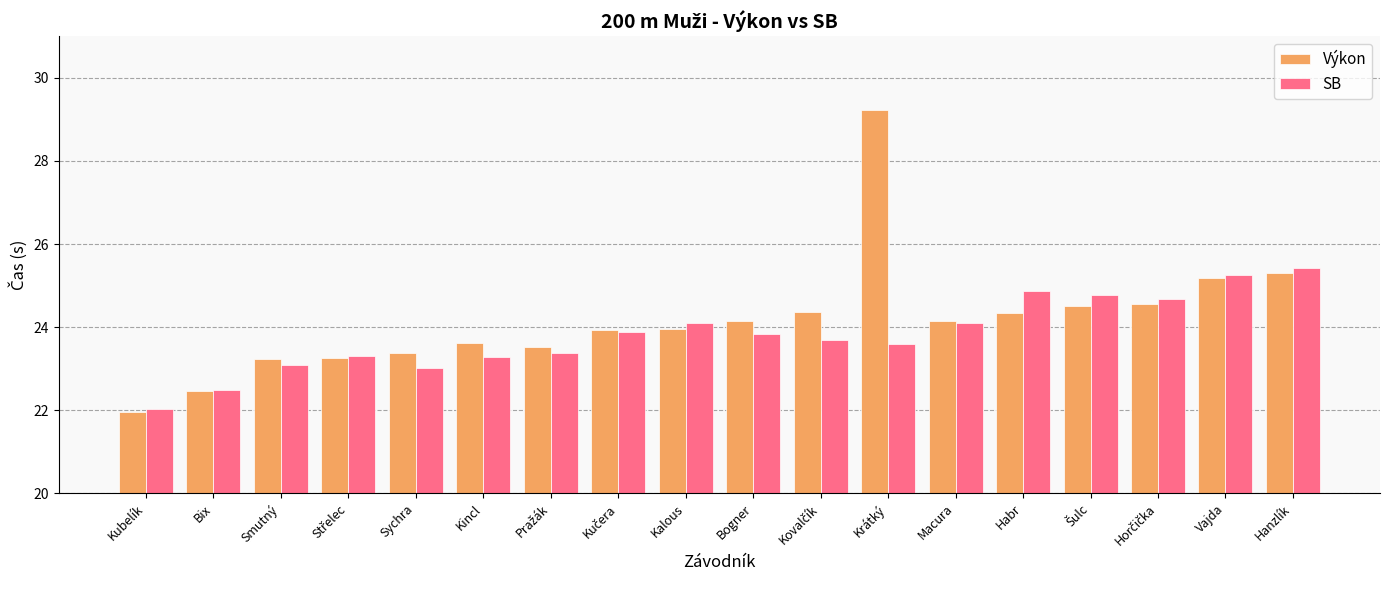

What is the value of the Výkon bar at the 13th from the left?

24.1